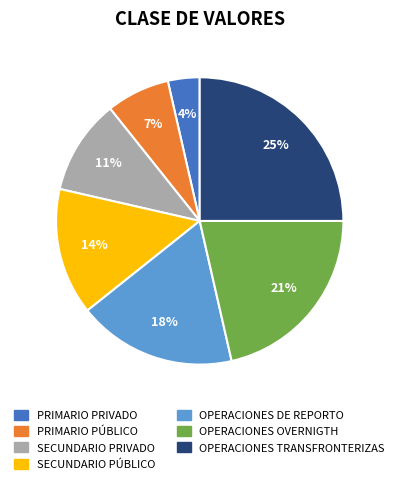

How many slices are in this pie chart?

7